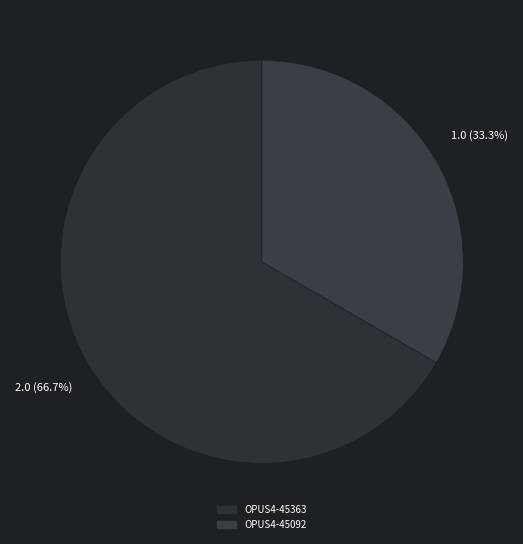

How many segments does this pie chart have?

2